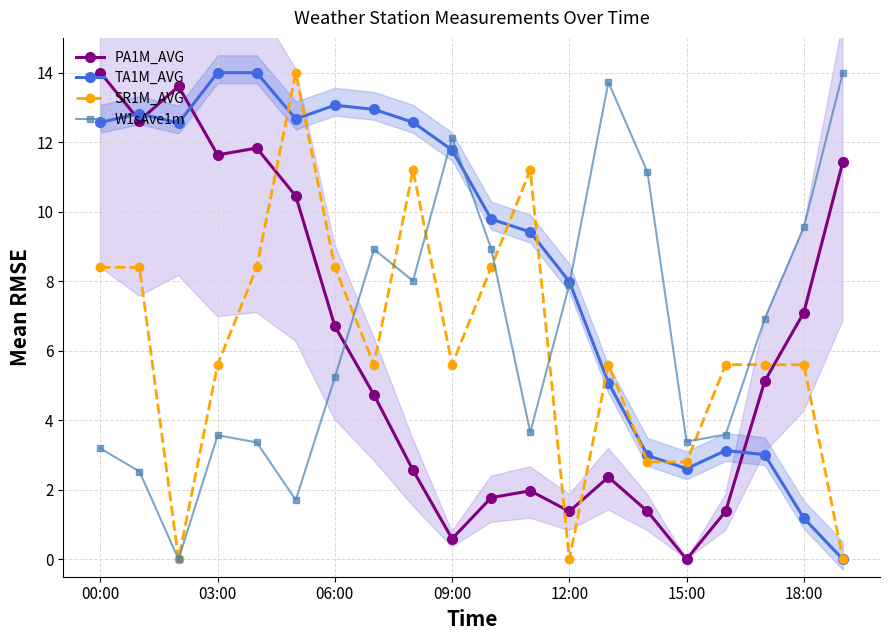

Which category has the lowest value in the TA1M_AVG series?

19